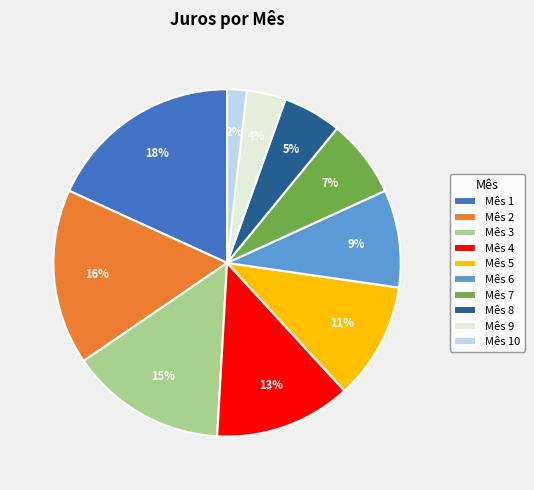

True or false: Mês 9 accounts for 4% of the total.

True